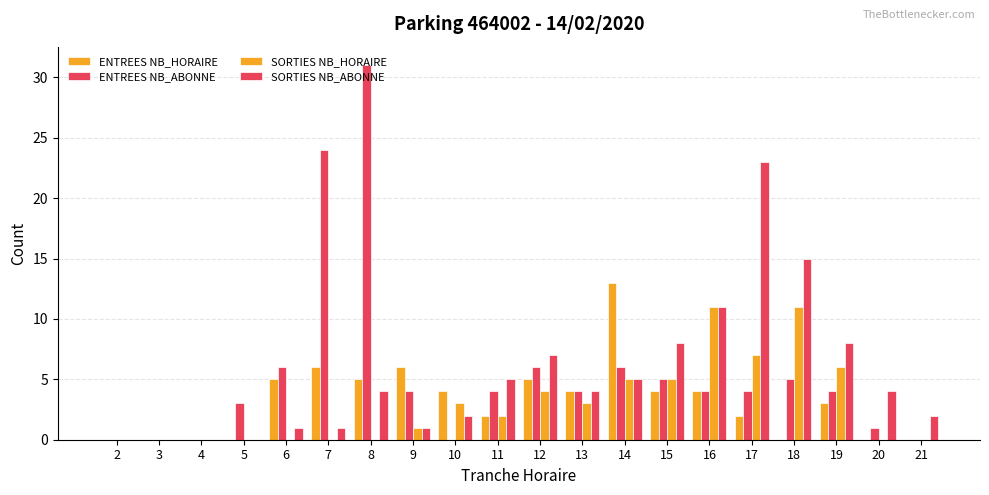

How many distinct data groups are displayed?

4